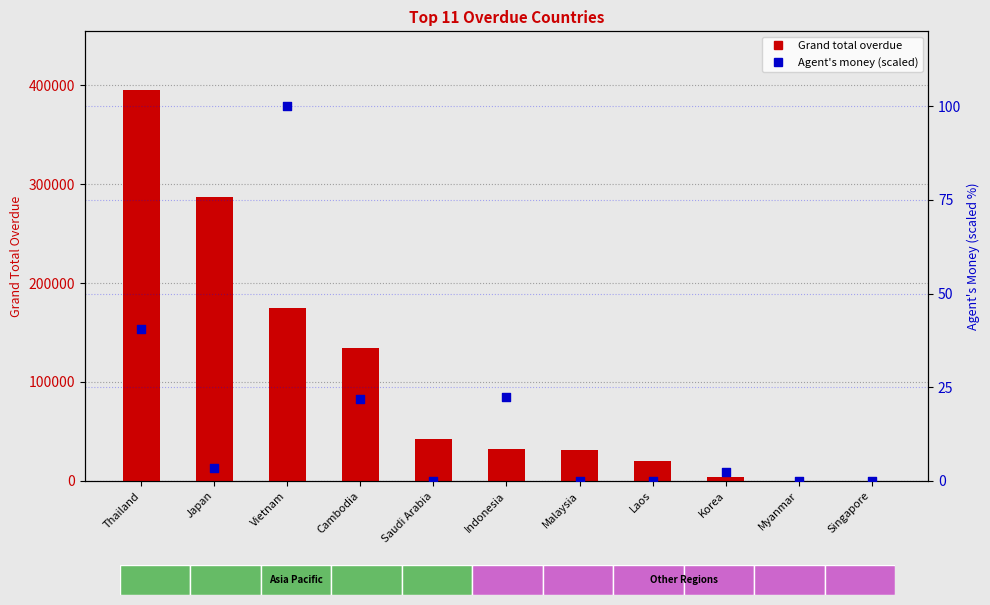

Which series contains the highest Y value?

Grand total overdue